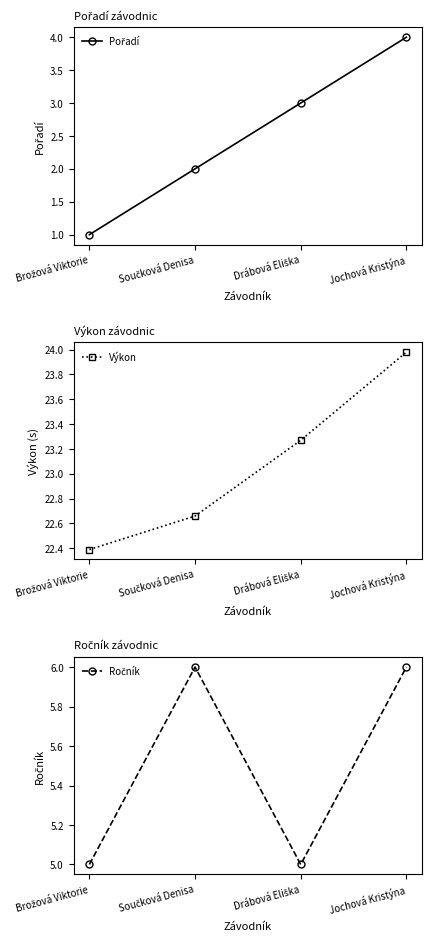

What is the label of the 3rd point from the left?

Drábová Eliška